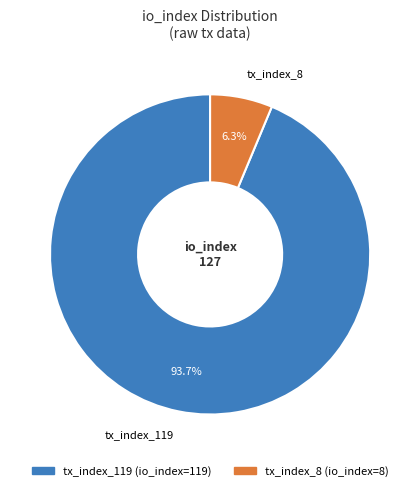

How many slices are in this pie chart?

2